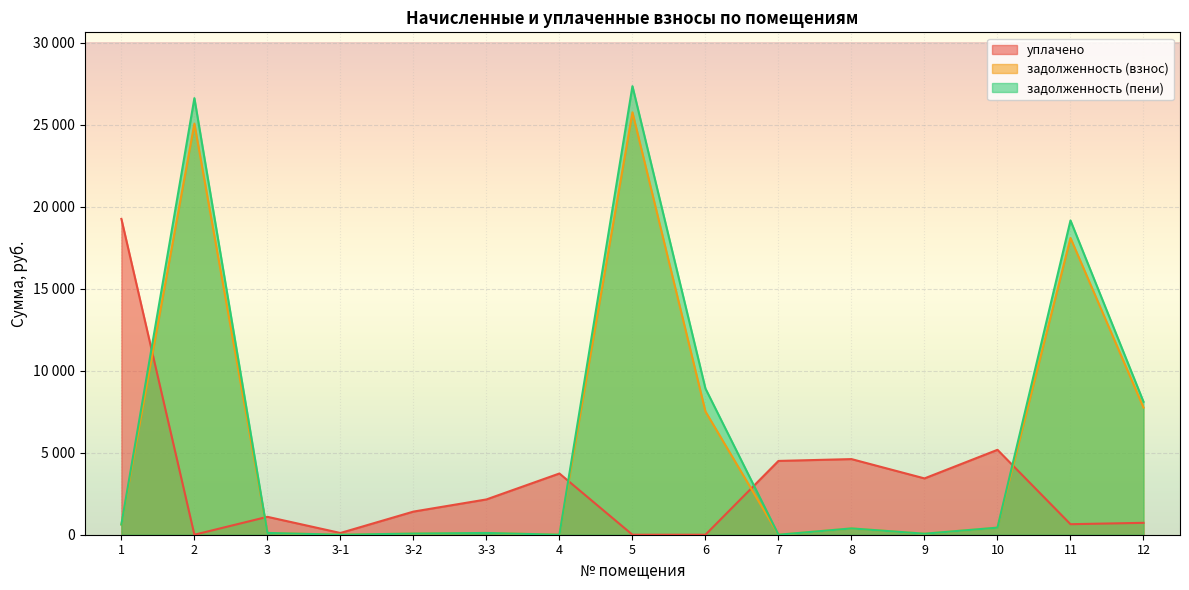

Reading left to right, what are all the values shown in this chart?

уплачено: 1=19256.0	2=0.0	3=1091.8	3-1=106.0	3-2=1409.8	3-3=2151.8	4=3733.3	5=0.0	6=0.0	7=4500.0	8=4611.0	9=3433.9	10=5177.0	11=641.7	12=725.3
задолженность (взнос): 1=621.2	2=25065.8	3=109.2	3-1=0.0	3-2=70.5	3-3=107.7	4=0.0	5=25756.7	6=7515.0	7=0.0	8=384.2	9=62.0	10=431.4	11=18094.4	12=7753.8
задолженность (пени): 1=622.4	2=26617.9	3=109.2	3-1=0.0	3-2=70.5	3-3=107.6	4=0.0	5=27349.5	6=8913.9	7=0.0	8=384.2	9=62.0	10=431.4	11=19160.7	12=8106.8